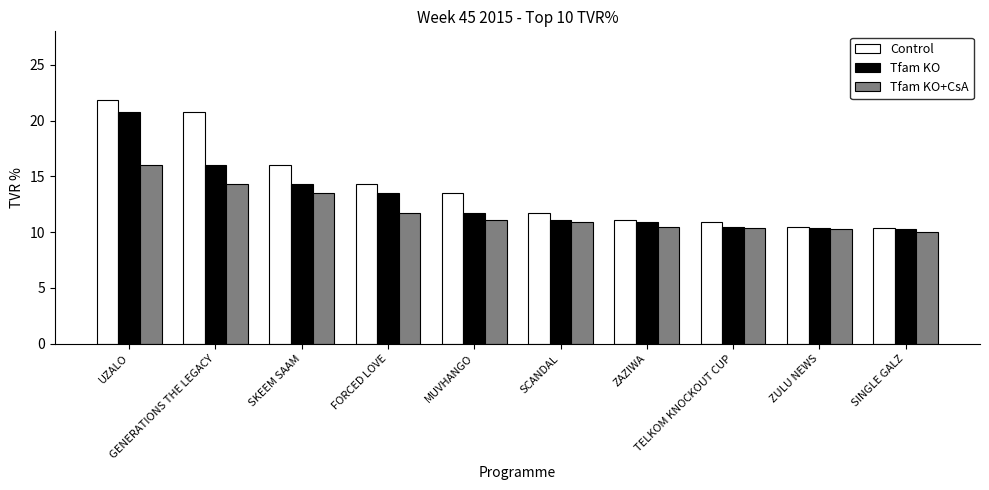

What is the difference between the maximum and minimum values in the Tfam KO series?

10.5